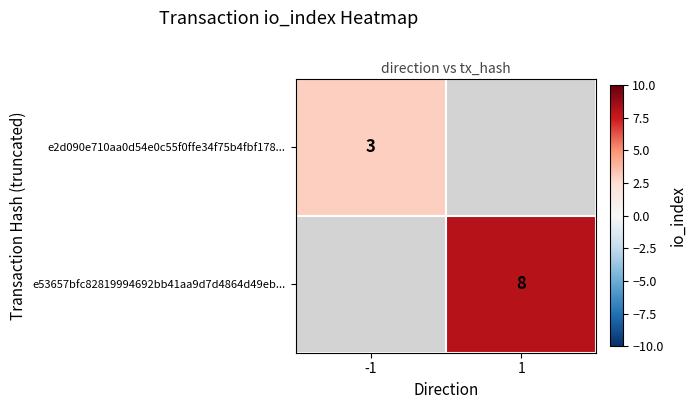

The e53657bfc82819994692bb41aa9d7d4864d49eb... series shows 11.4 at 1. True or false?

False